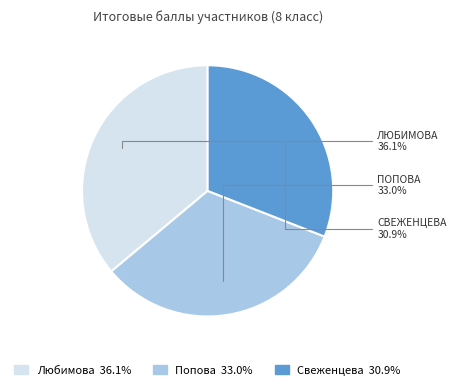

Does any single category account for the majority?

No